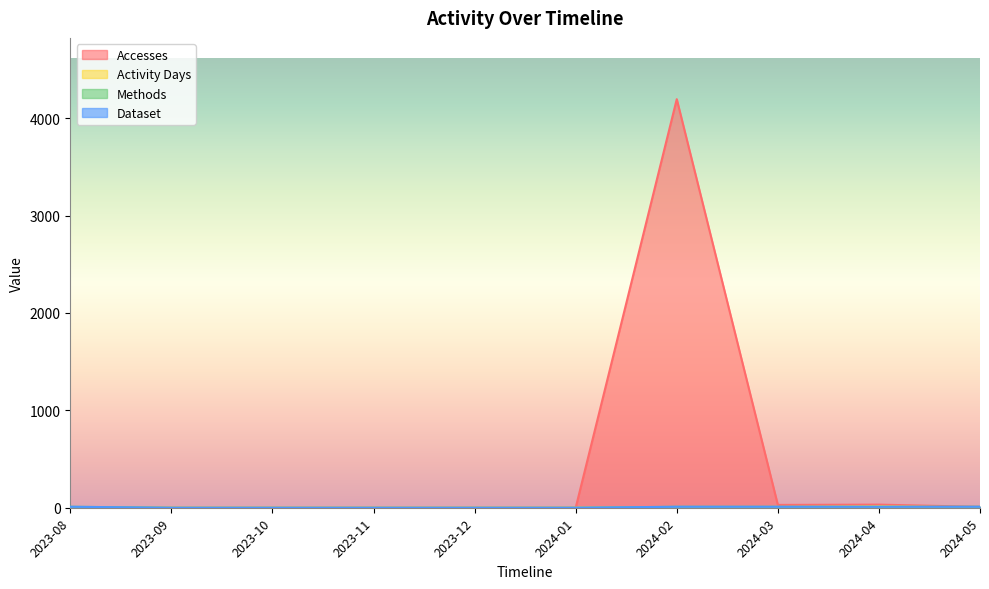

How many series are shown in this chart?

4